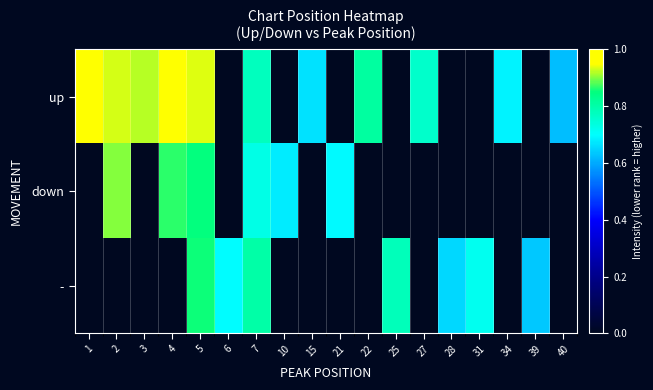

What is the difference between the highest and lowest values at 34?

0.7